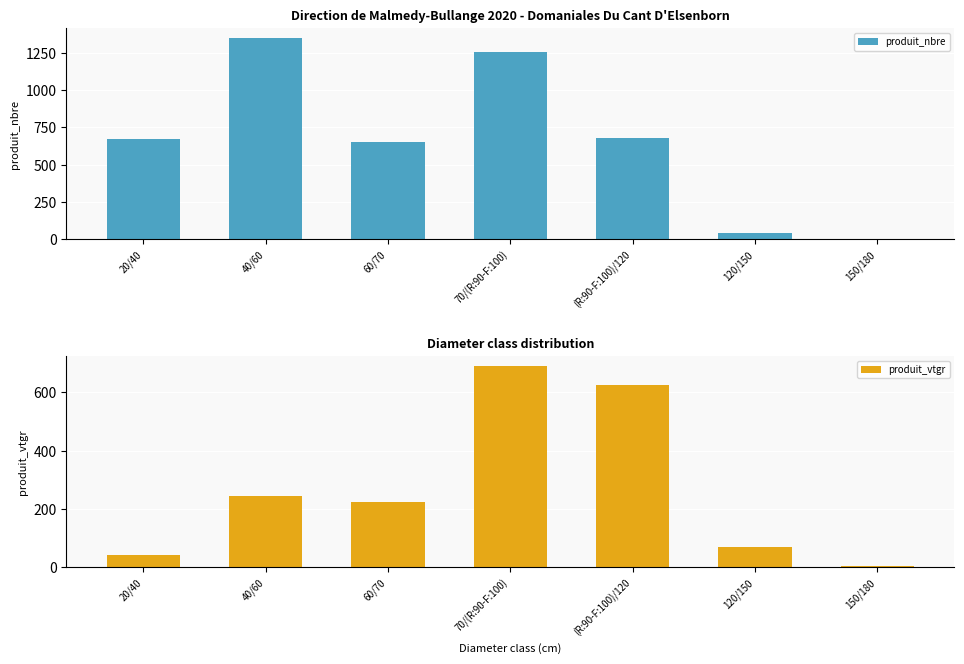

What is the label of the 3rd bar from the right?

(R:90-F:100)/120